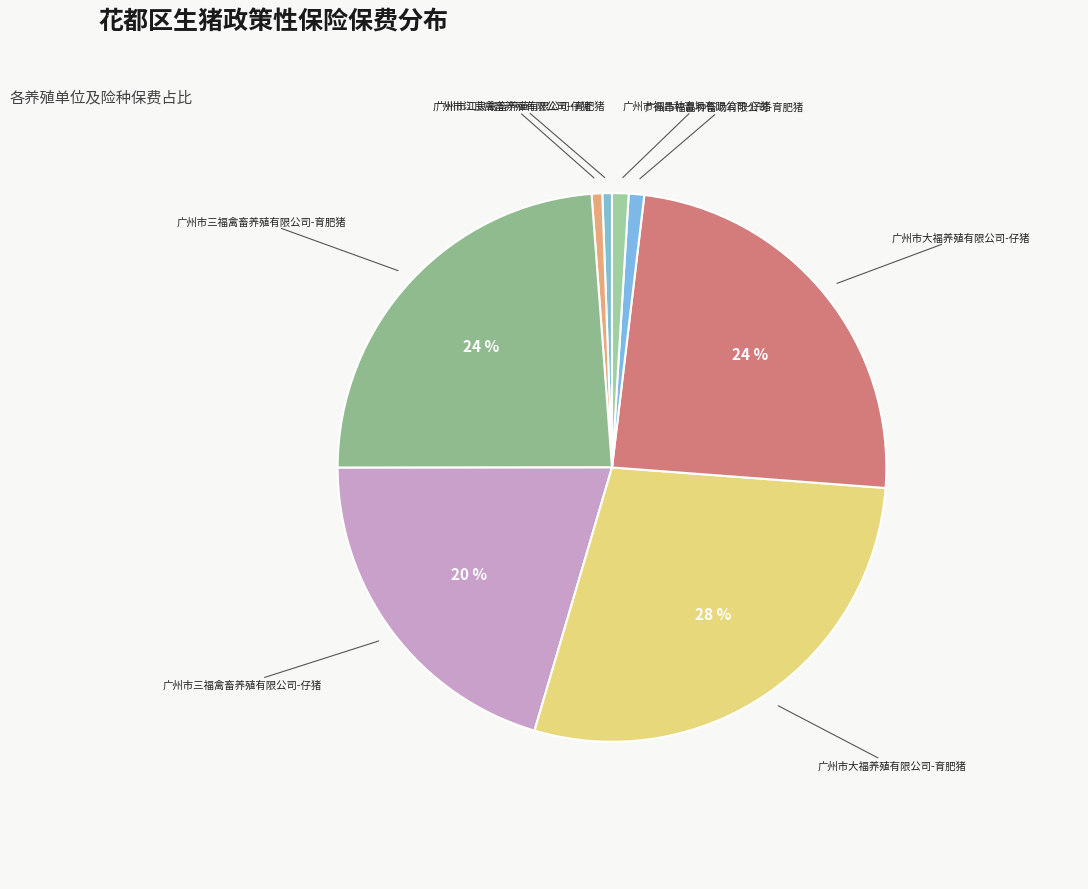

Count the number of slices in the pie.

8